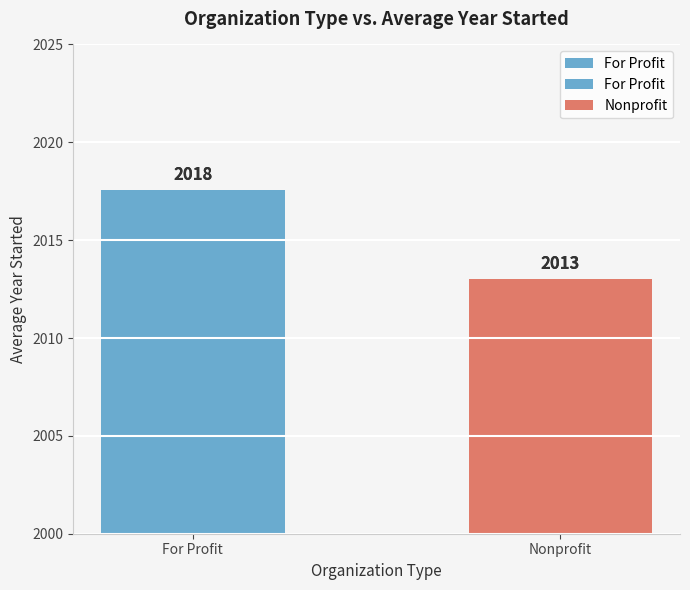

How many bars are there in total?

2